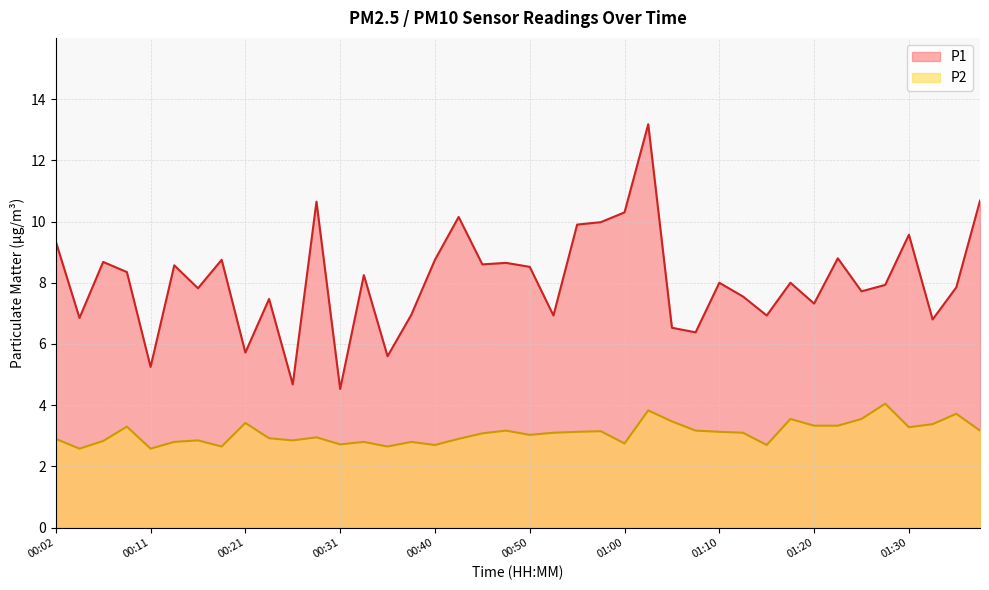

Reading left to right, list all the values displayed in this chart.

P1: 00:02=9.3	00:04=6.8	00:06=8.7	00:09=8.3	00:11=5.2	00:14=8.6	00:16=7.8	00:19=8.8	00:21=5.7	00:23=7.5	00:26=4.7	00:28=10.7	00:31=4.5	00:33=8.2	00:36=5.6	00:38=7.0	00:40=8.8	00:43=10.2	00:45=8.6	00:48=8.7	00:50=8.5	00:53=6.9	00:55=9.9	00:57=10.0	01:00=10.3	01:02=13.2	01:05=6.5	01:07=6.4	01:10=8.0	01:12=7.5	01:15=6.9	01:17=8.0	01:20=7.3	01:22=8.8	01:25=7.7	01:27=7.9	01:30=9.6	01:32=6.8	01:35=7.8	01:37=10.7
P2: 00:02=2.9	00:04=2.6	00:06=2.8	00:09=3.3	00:11=2.6	00:14=2.8	00:16=2.9	00:19=2.6	00:21=3.4	00:23=2.9	00:26=2.9	00:28=3.0	00:31=2.7	00:33=2.8	00:36=2.6	00:38=2.8	00:40=2.7	00:43=2.9	00:45=3.1	00:48=3.2	00:50=3.0	00:53=3.1	00:55=3.1	00:57=3.1	01:00=2.8	01:02=3.8	01:05=3.5	01:07=3.2	01:10=3.1	01:12=3.1	01:15=2.7	01:17=3.5	01:20=3.3	01:22=3.3	01:25=3.5	01:27=4.0	01:30=3.3	01:32=3.4	01:35=3.7	01:37=3.2